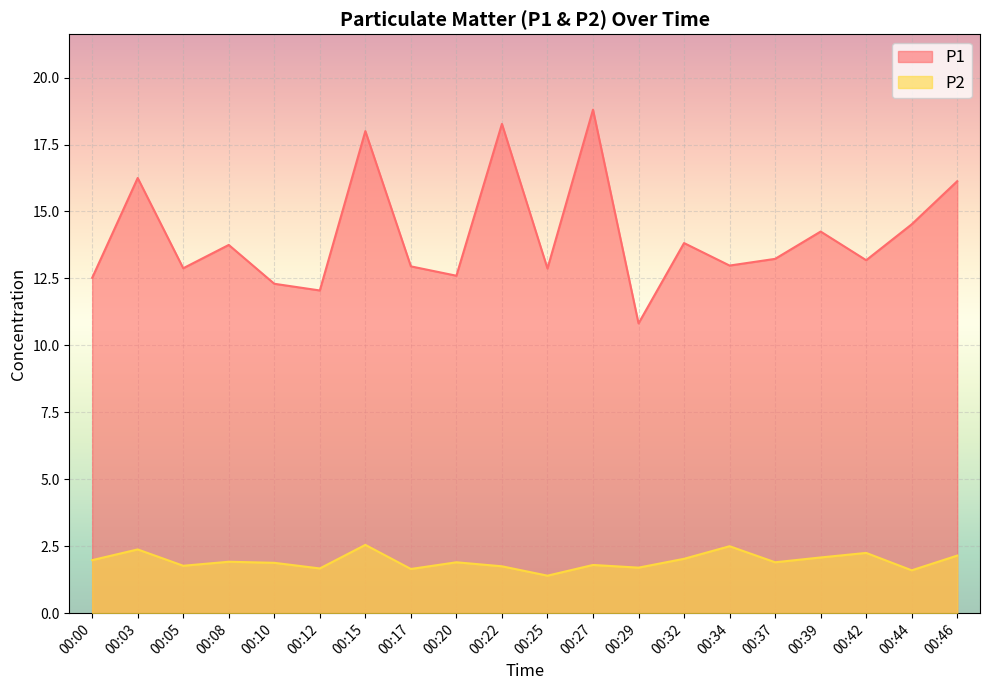

How many lines are shown in the chart?

2